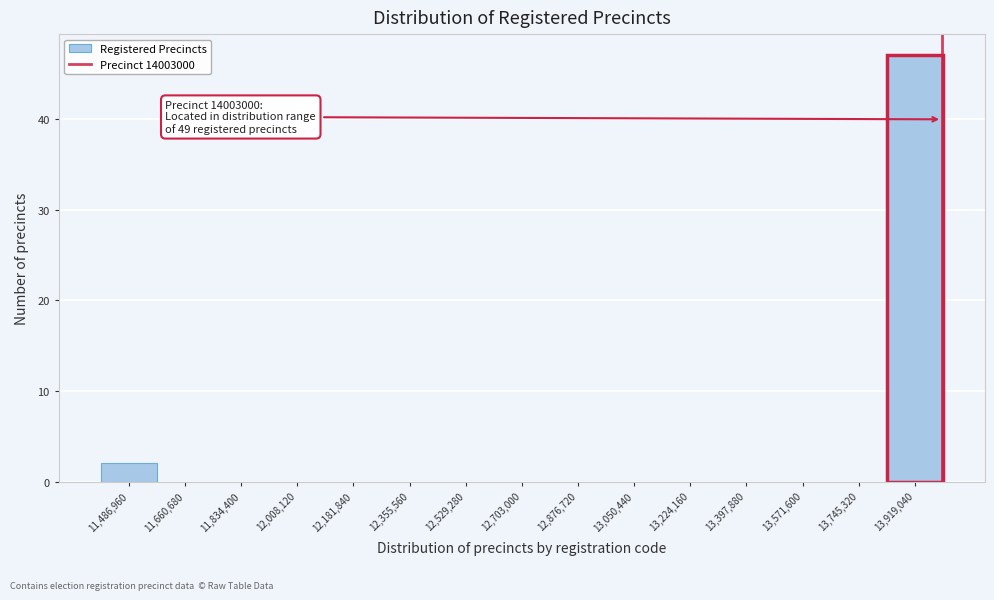

Which range on the x-axis has the tallest bar?

13840000 to 14000000